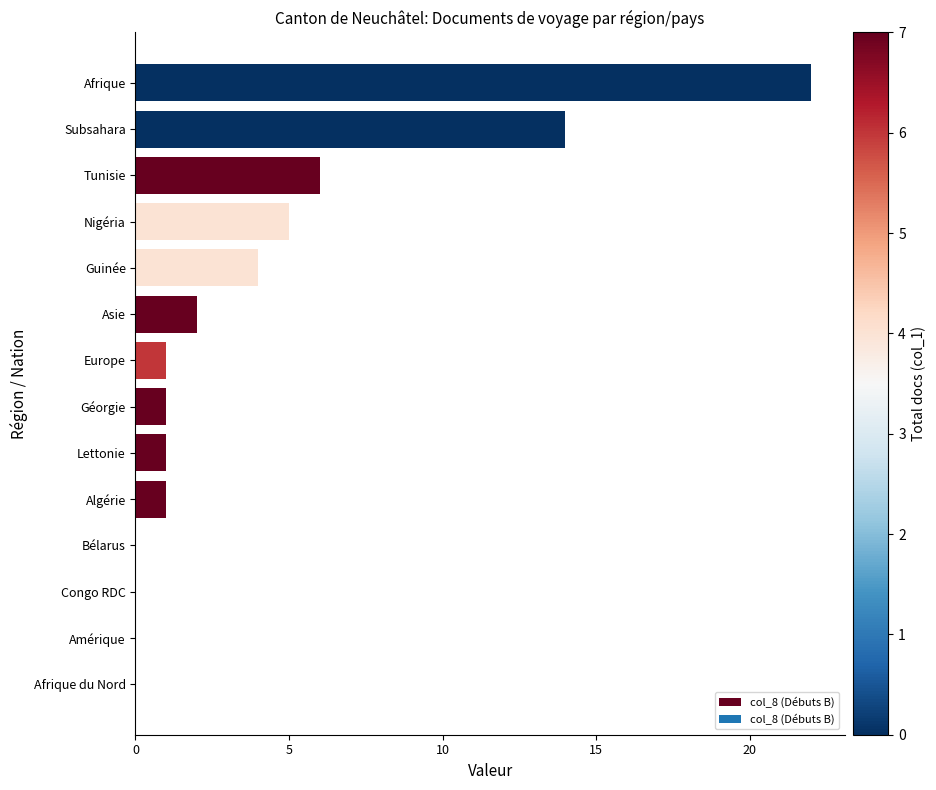

What is the sum of the values at Guinée and Géorgie?

5